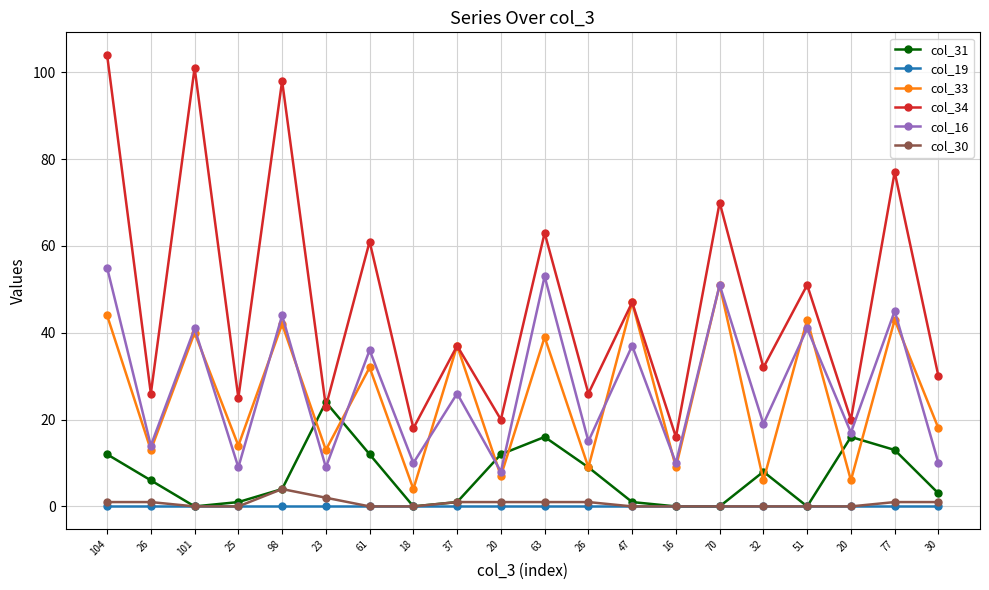

What are all the series names shown in the legend?

col_31, col_19, col_33, col_34, col_16, col_30